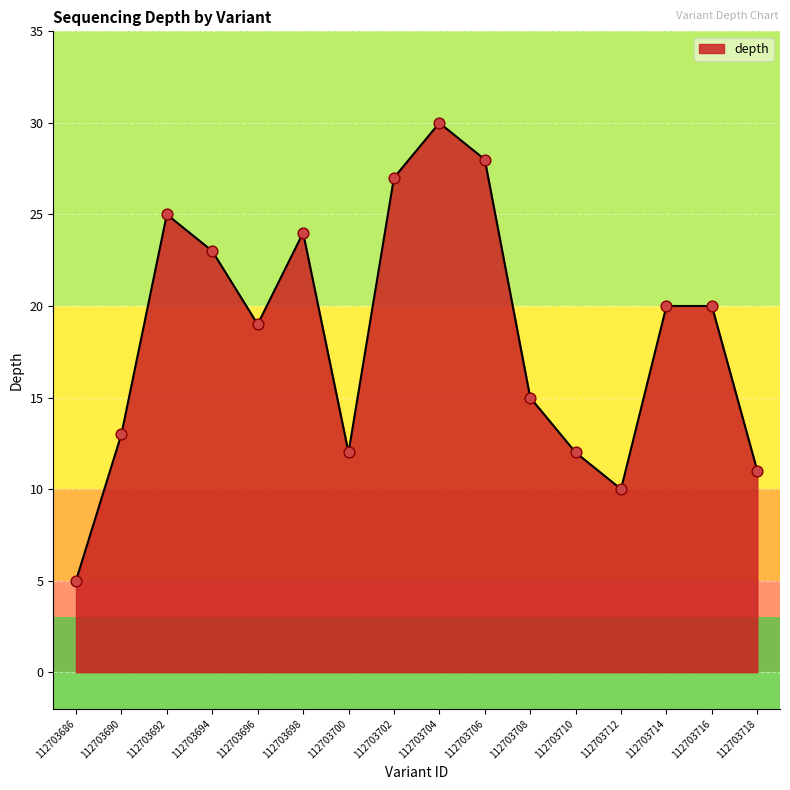

Approximately how many times larger is the value at 112703696 compared to 112703702?

0.7